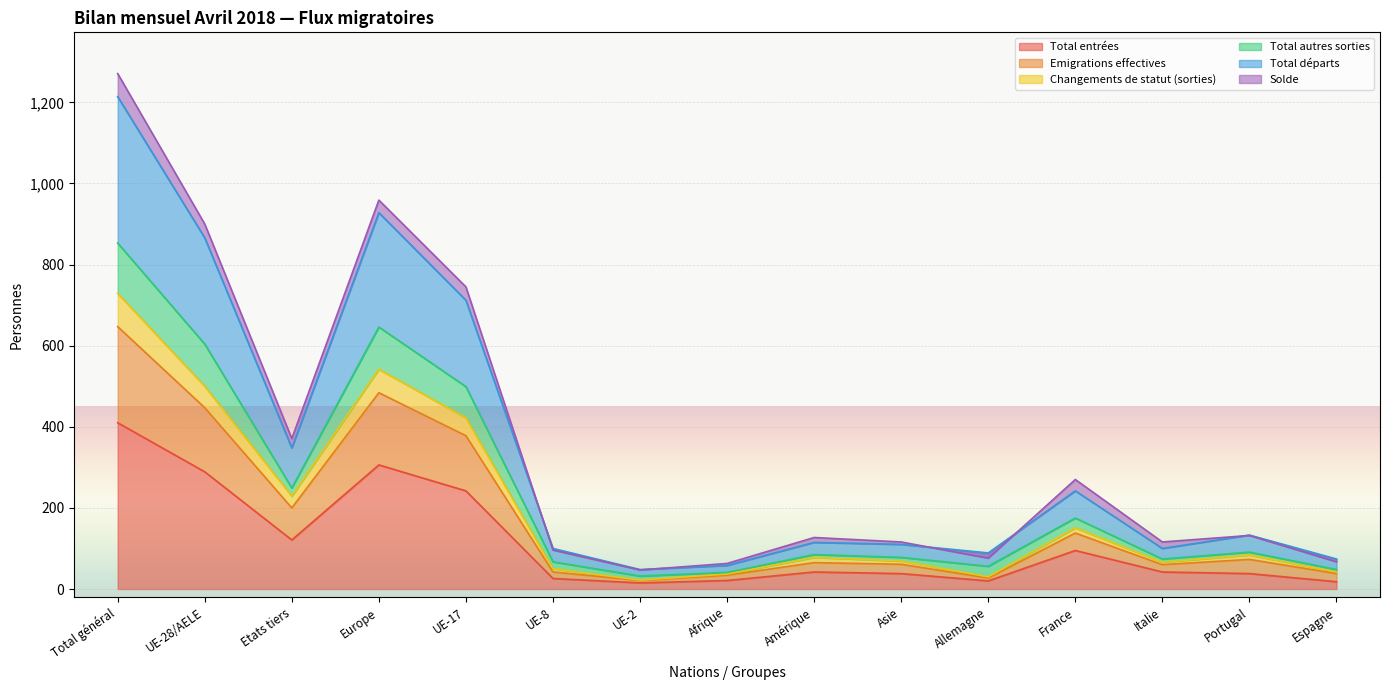

Which category has the lowest value in the Emigrations effectives series?

UE-2